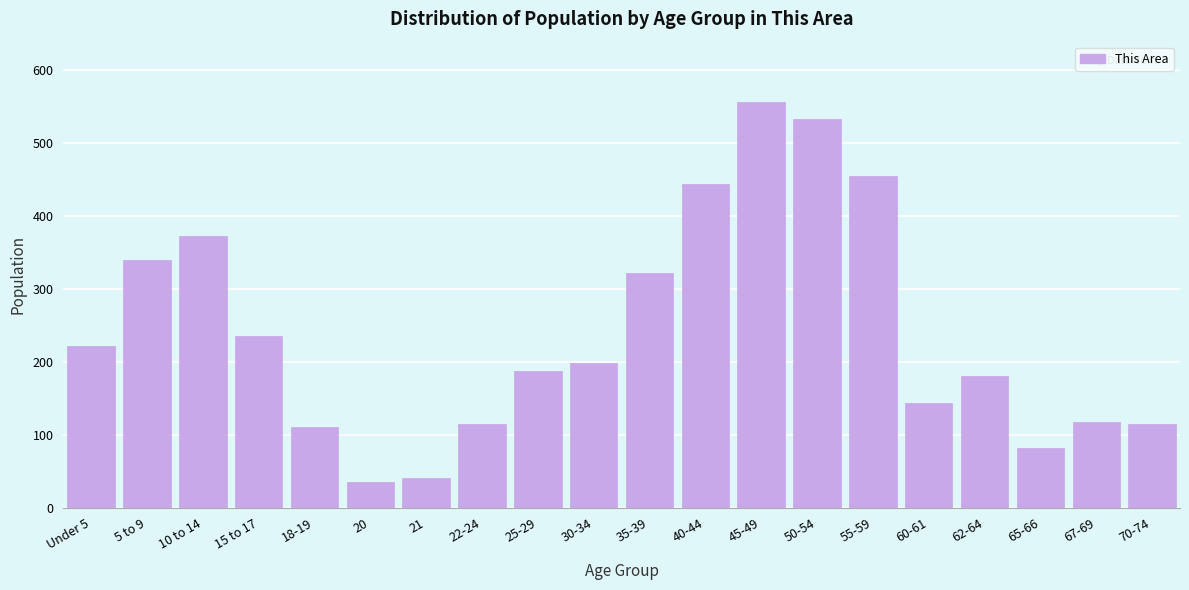

Between 22-24 and 15 to 17, which is larger?

15 to 17